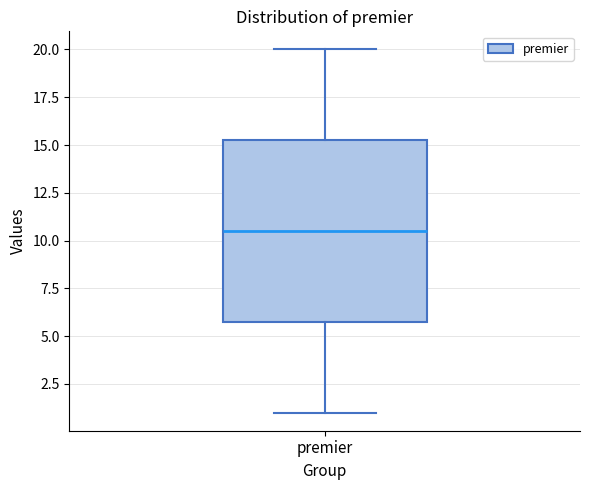

Where is the lower edge of the box for premier on the y-axis? The values are not printed on the chart, so give them approximately, as read against the axis.

6.0